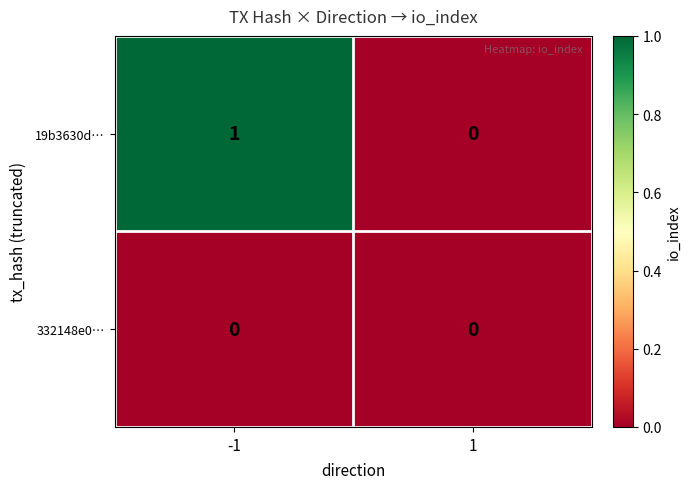

At which category is the sum across all series the highest?

-1